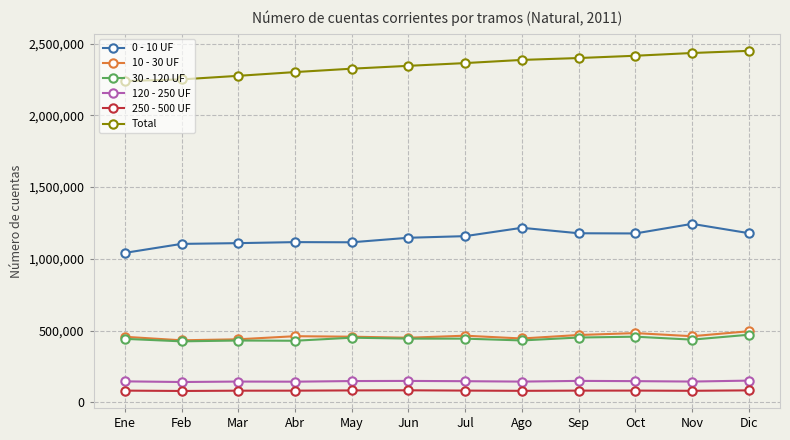

What is the sum of the 10 - 30 UF values at Jun and Jul?

915880